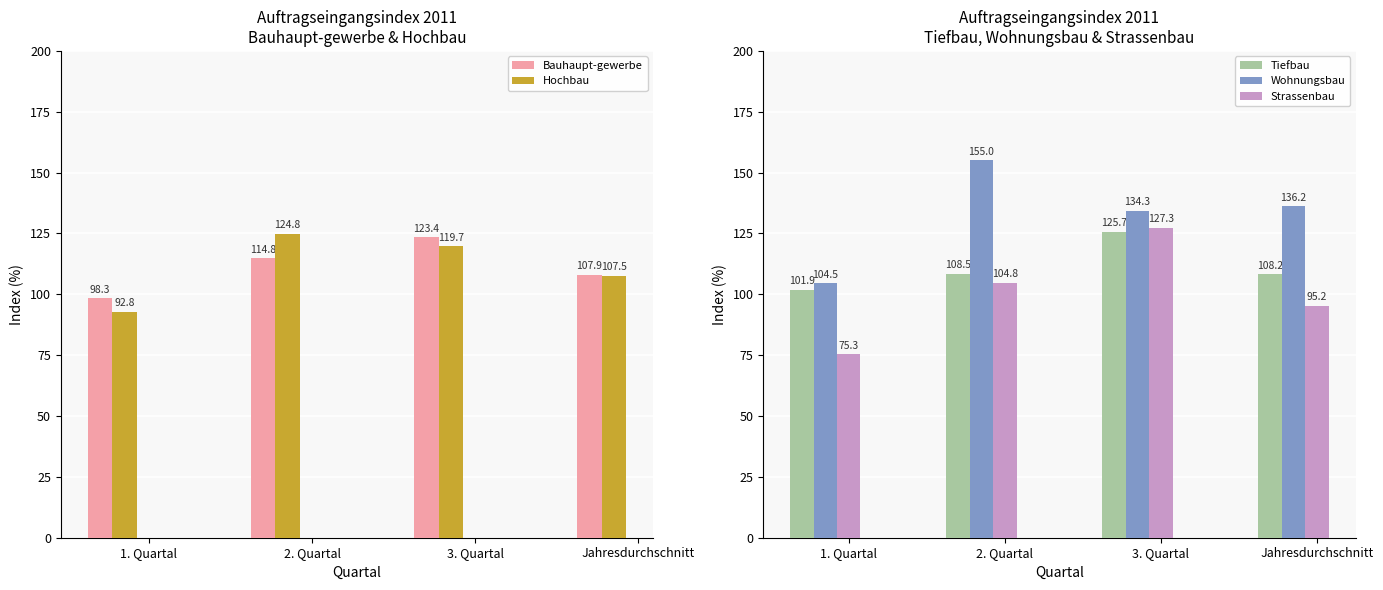

Which category has the highest value in the Wohnungsbau series?

2. Quartal